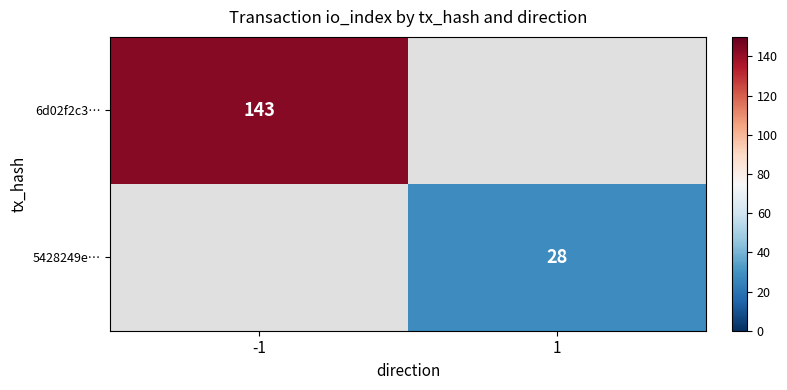

The 5428249e… series shows 37 at 1. True or false?

False